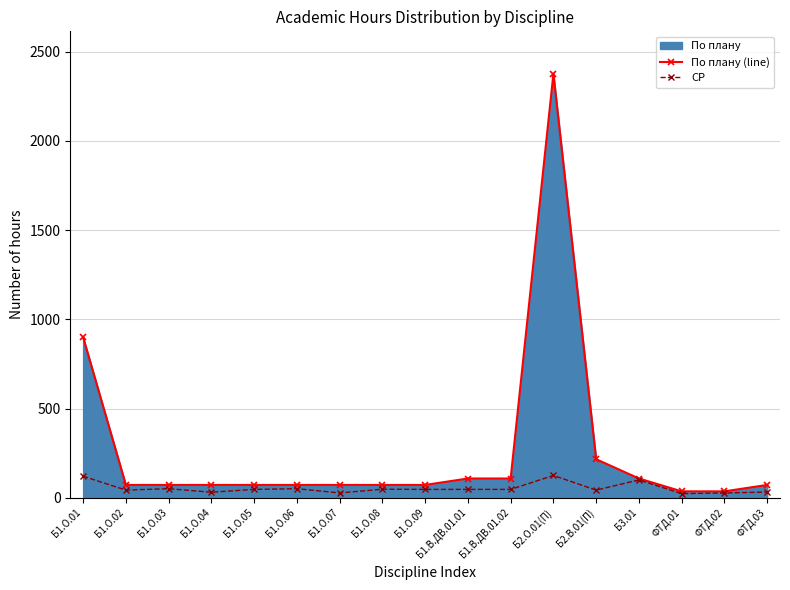

At which label does По плану (line) first exceed 72?

Б1.О.01